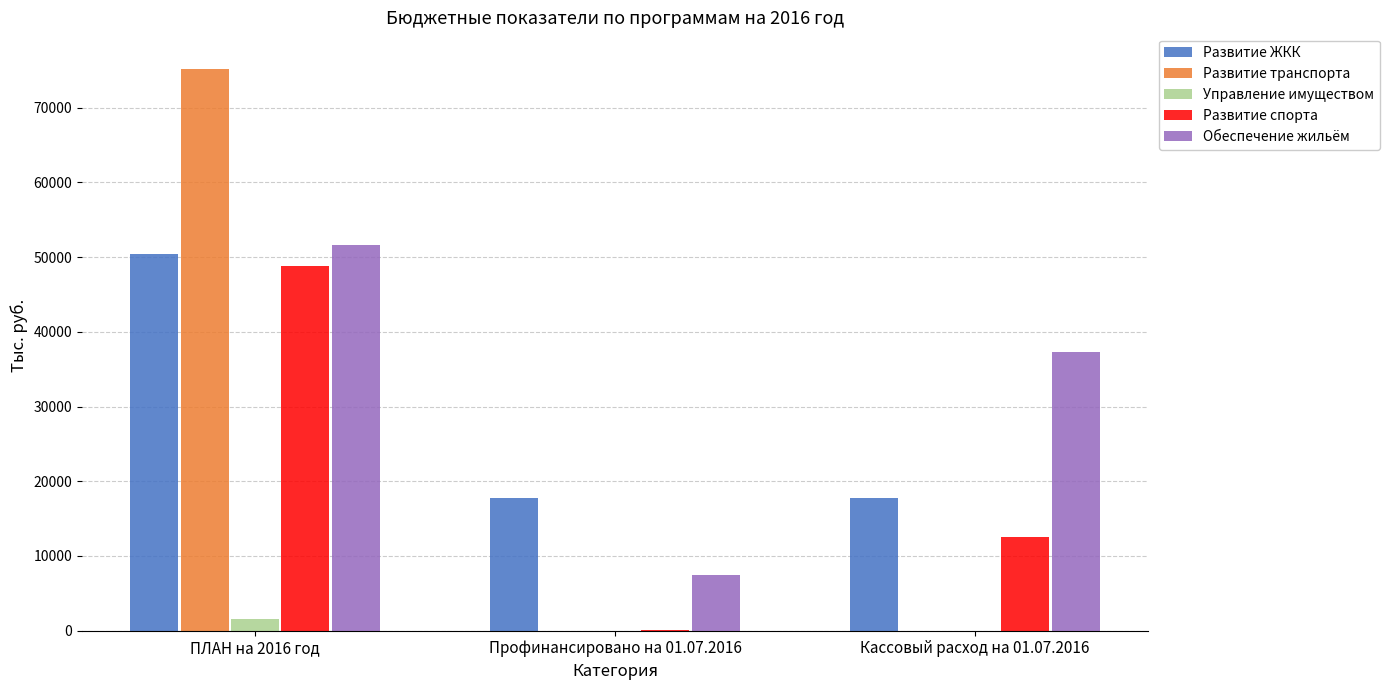

How many groups of bars are there?

3